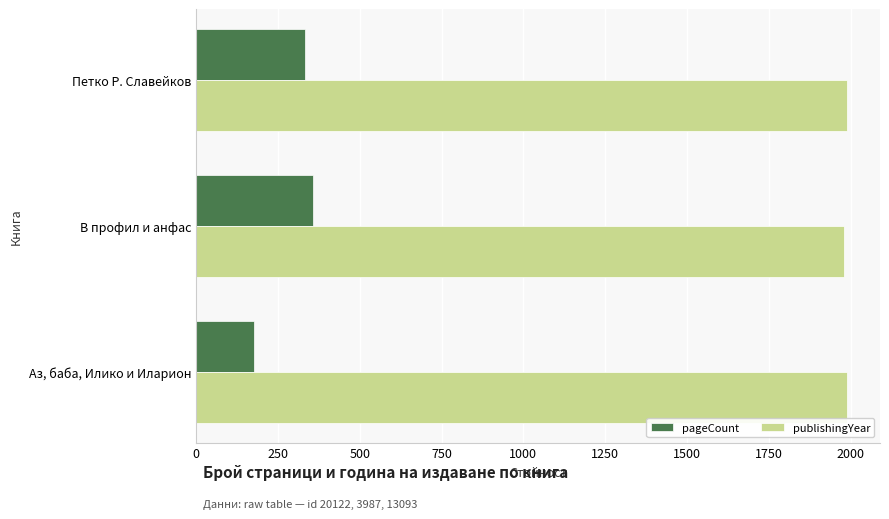

What is the total value across all series at Аз, баба, Илико и Иларион?

2165